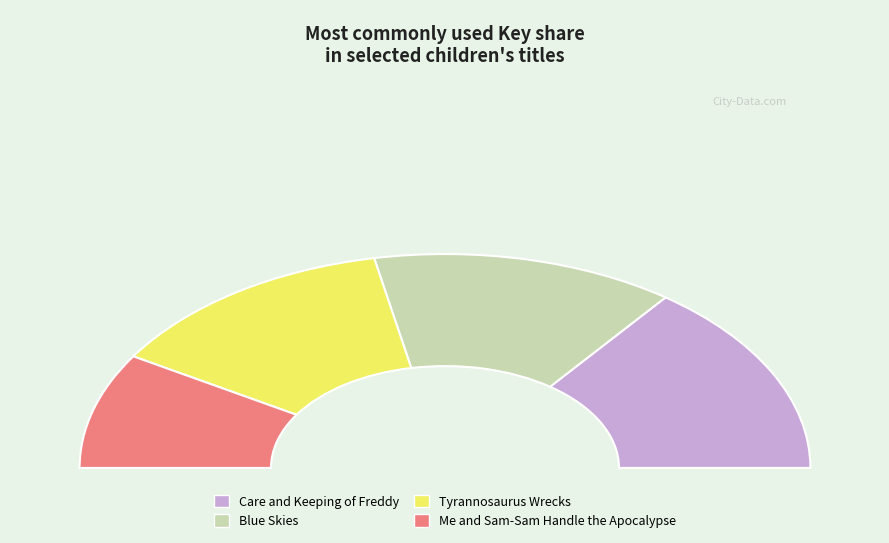

What is the largest slice in the pie chart?

Care and Keeping of Freddy